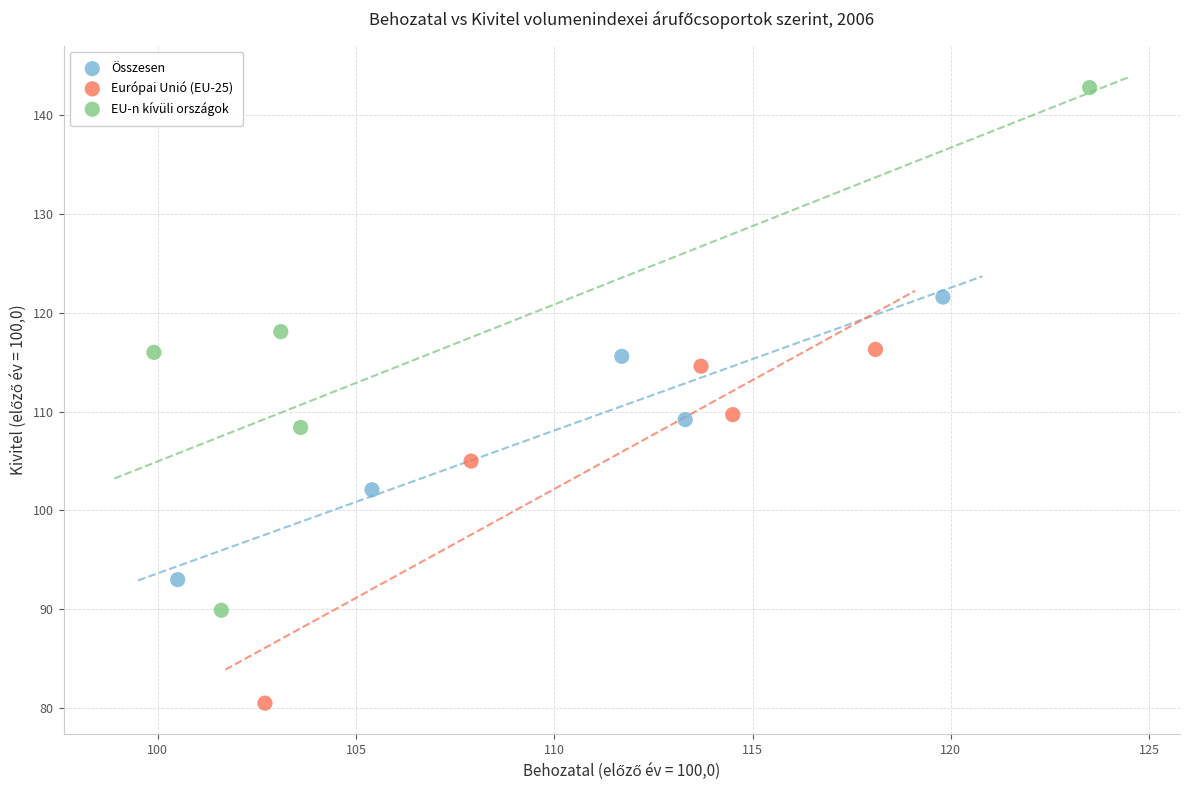

Which series reaches the maximum Y coordinate?

EU-n kívüli országok